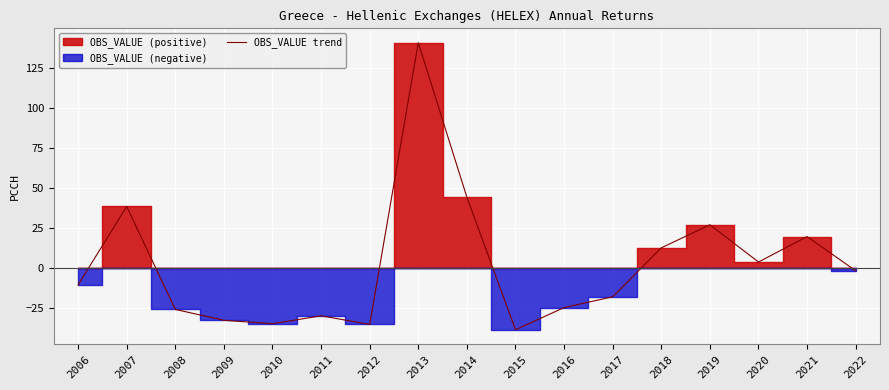

Is it true that the value at 2006 is -6.2?

False